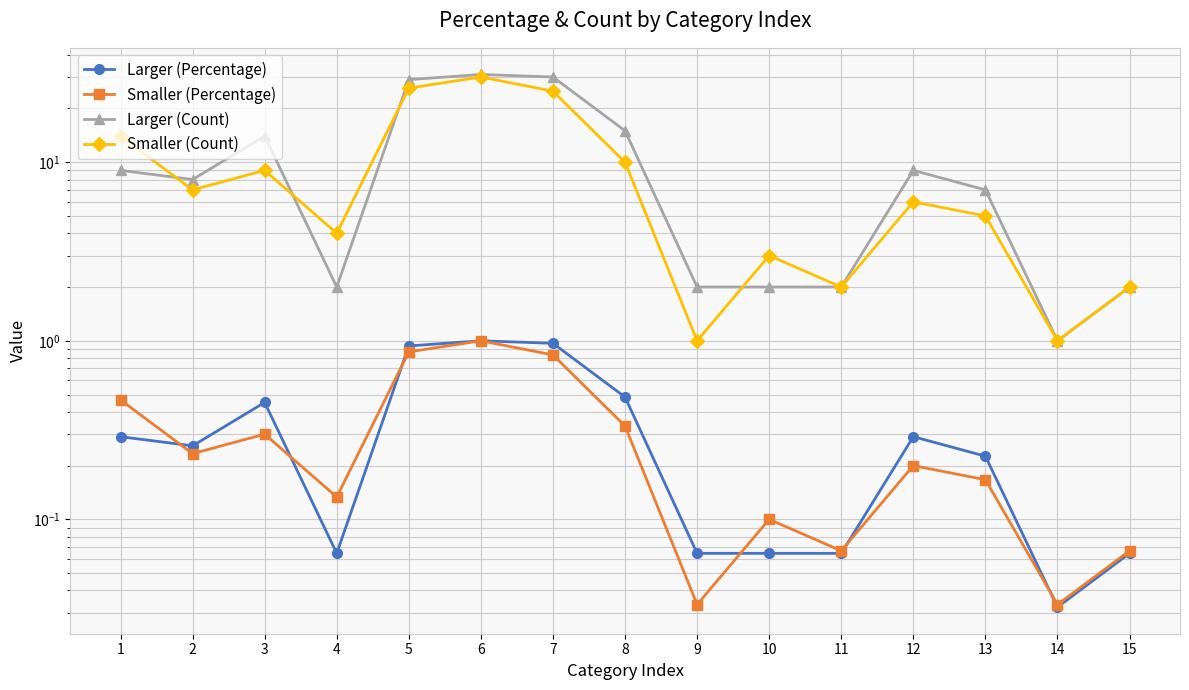

Which category has the lowest value in the Larger (Count) series?

14